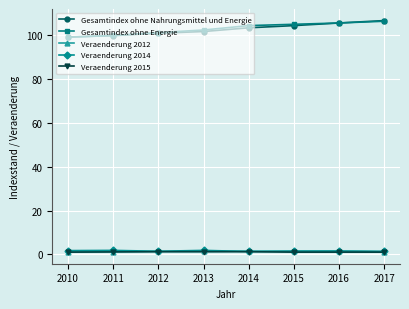

True or false: Veraenderung 2015 and Veraenderung 2014 cross at least once.

False